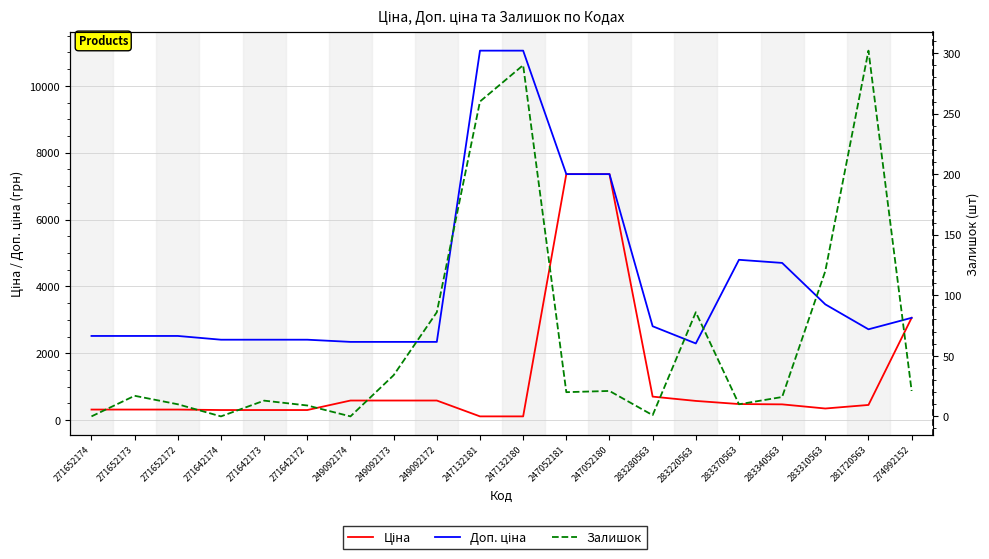

Does the chart display data point markers on the line(s)?

No